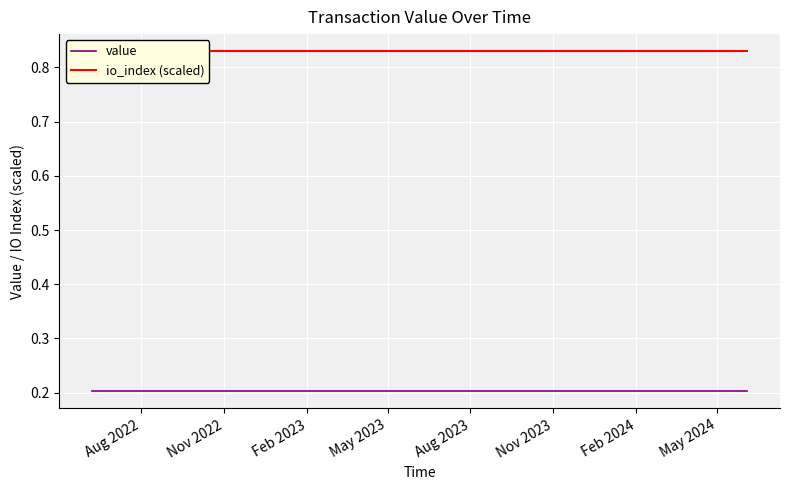

Which series has the largest range (max minus min)?

value